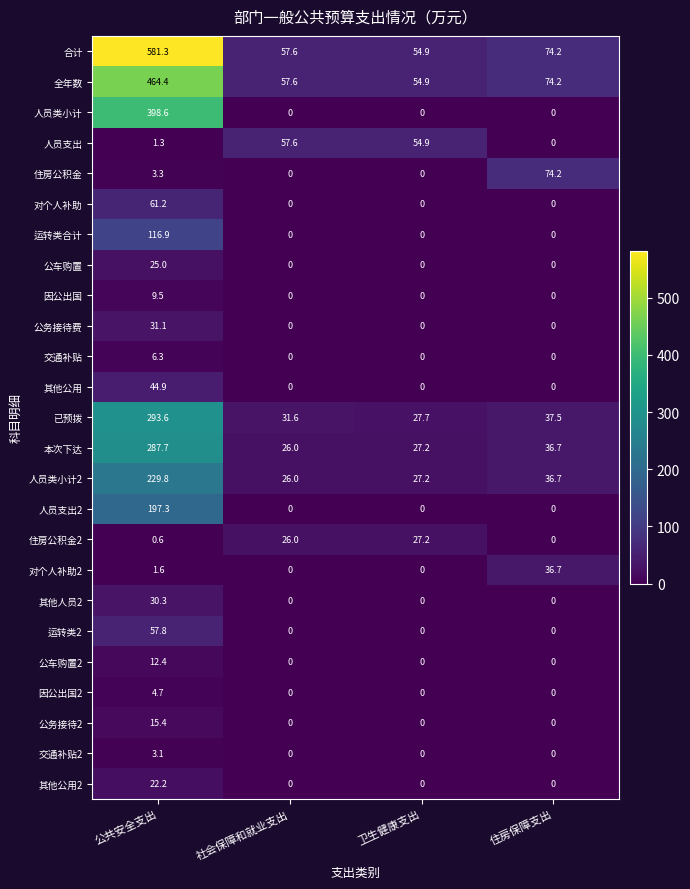

Where does the 本次下达 series first go above 36?

公共安全支出